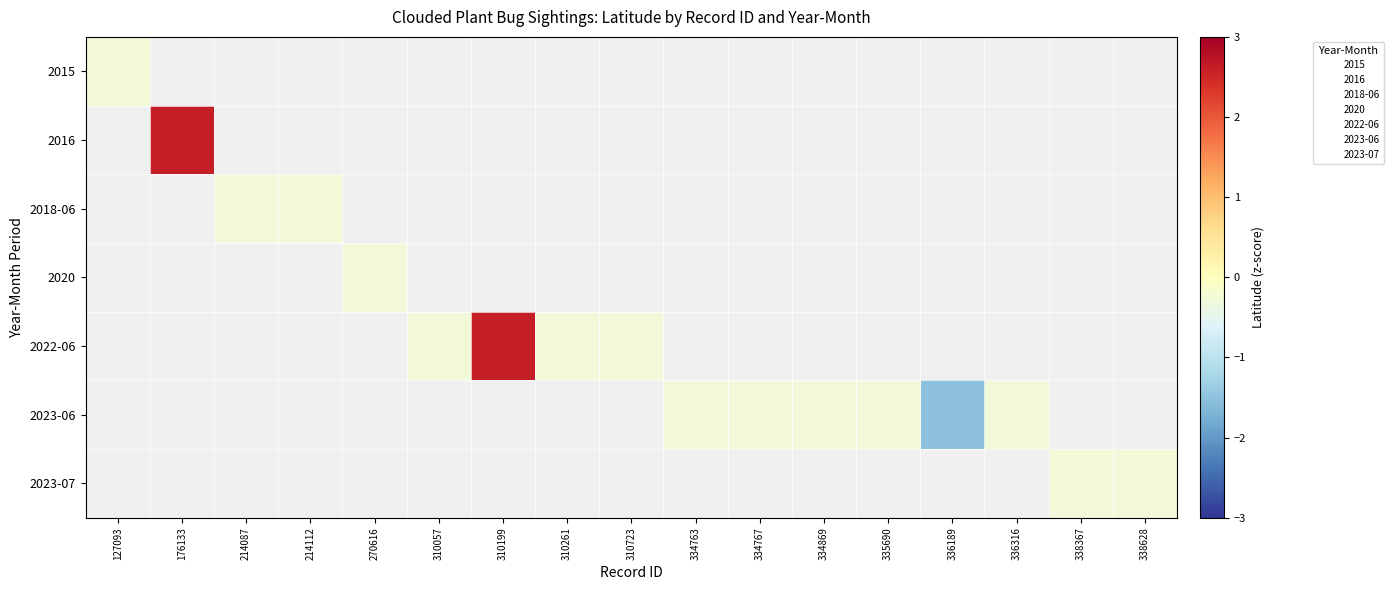

Rank the categories by 2015 value from lowest to highest.

127093, 176133, 214087, 214112, 270616, 310057, 310199, 310261, 310723, 334763, 334767, 334869, 335690, 336189, 336316, 338367, 338628